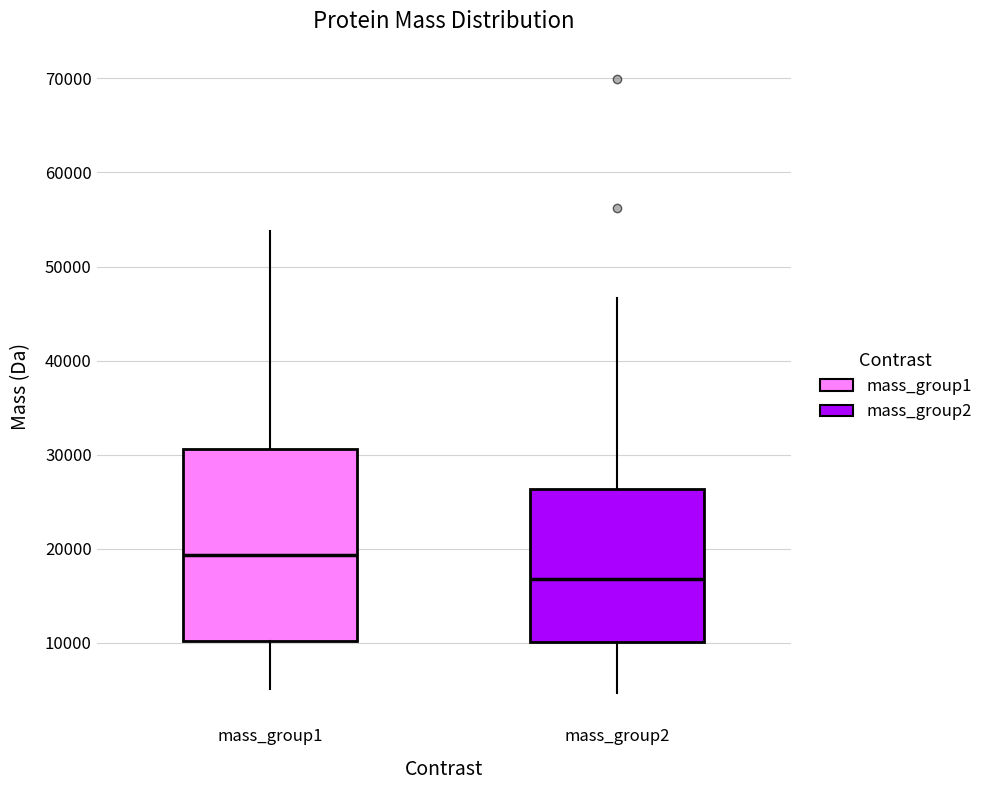

Reading left to right, read every box against the y-axis: the position of its median line, the range the box covers, and the ends of its whiskers. The values are not printed on the chart, so give them approximately, as read against the axis.

mass_group1: median 19000, box 10000 to 31000, whiskers 5000 to 54000
mass_group2: median 17000, box 10000 to 26000, whiskers 5000 to 47000